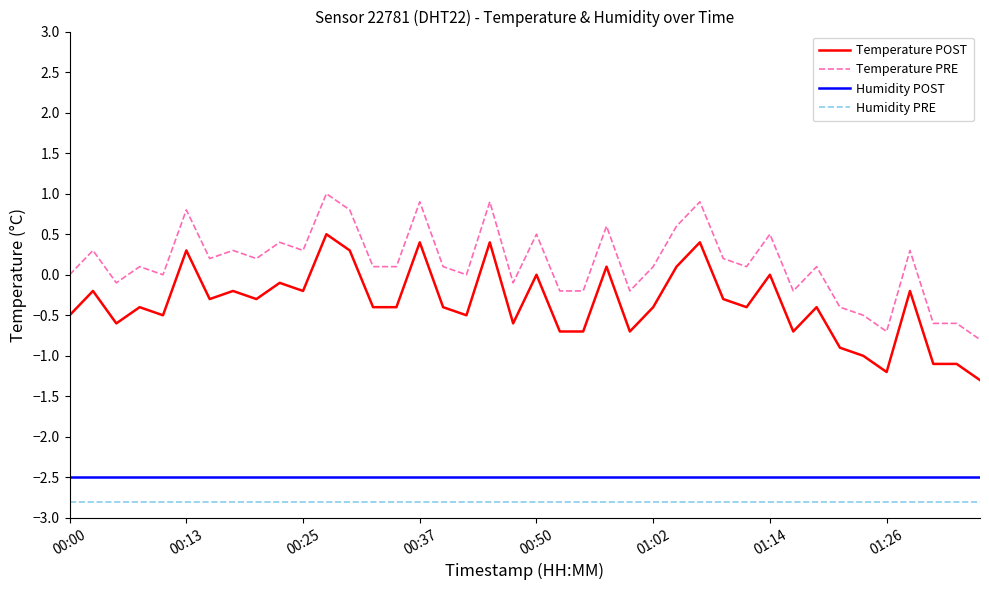

What is the lowest value of the Humidity PRE series?

-2.8